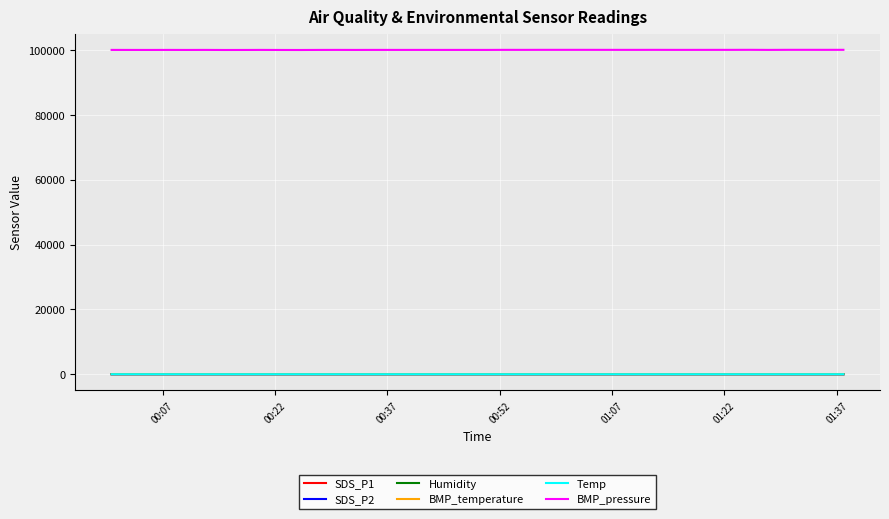

True or false: BMP_pressure and BMP_temperature intersect in this chart.

False